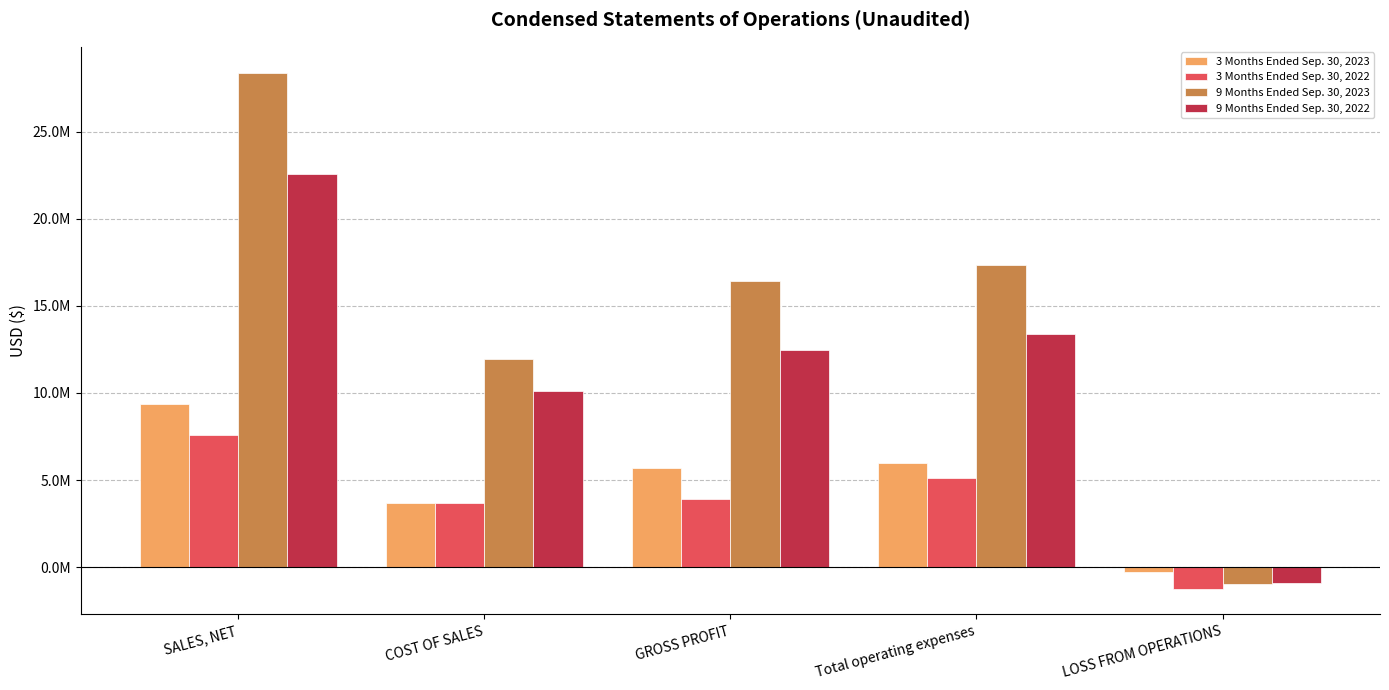

Does the chart contain stacked bars?

No